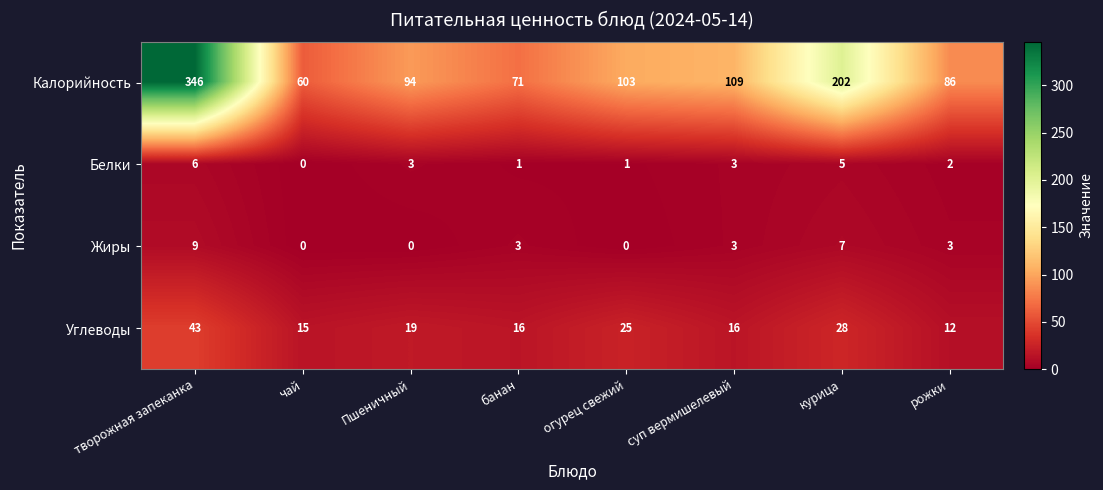

Between творожная запеканка and Пшеничный, which series saw the biggest shift?

Калорийность